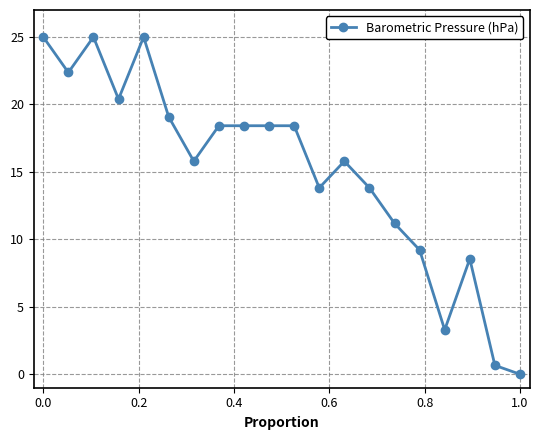

What is the value of the 3rd point from the left?

25.0